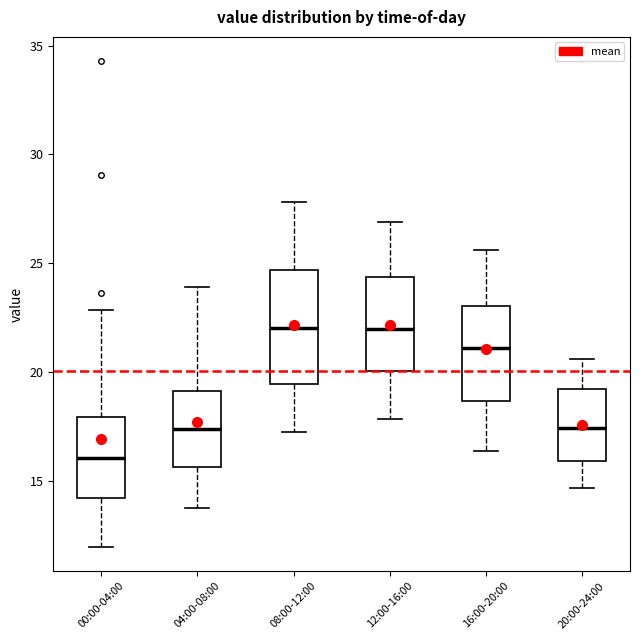

Reading left to right, read every box against the y-axis: the position of its median line, the range the box covers, and the ends of its whiskers. The values are not printed on the chart, so give them approximately, as read against the axis.

00:00-04:00: median 16.0, box 14.0 to 18.0, whiskers 12.0 to 23.0
04:00-08:00: median 17.5, box 15.5 to 19.0, whiskers 14.0 to 24.0
08:00-12:00: median 22.0, box 19.5 to 24.5, whiskers 17.5 to 28.0
12:00-16:00: median 22.0, box 20.0 to 24.5, whiskers 18.0 to 27.0
16:00-20:00: median 21.0, box 18.5 to 23.0, whiskers 16.5 to 25.5
20:00-24:00: median 17.5, box 16.0 to 19.0, whiskers 14.5 to 20.5